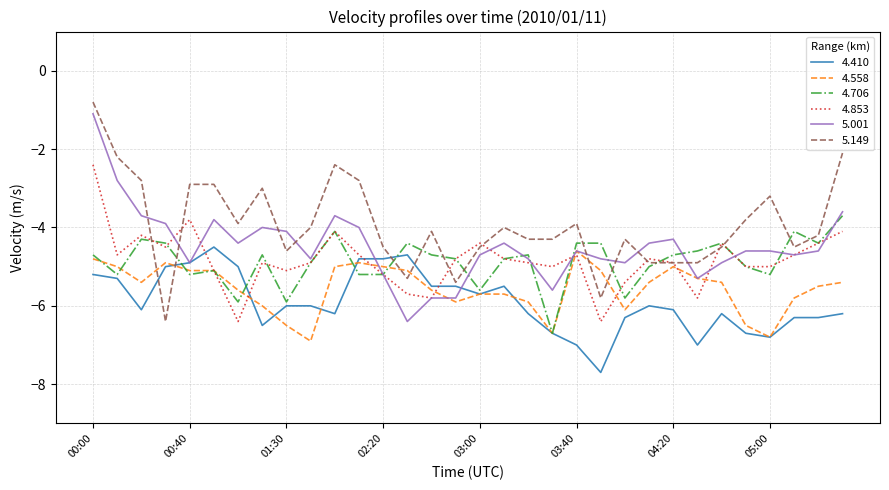

Does the chart have visible grid lines?

Yes